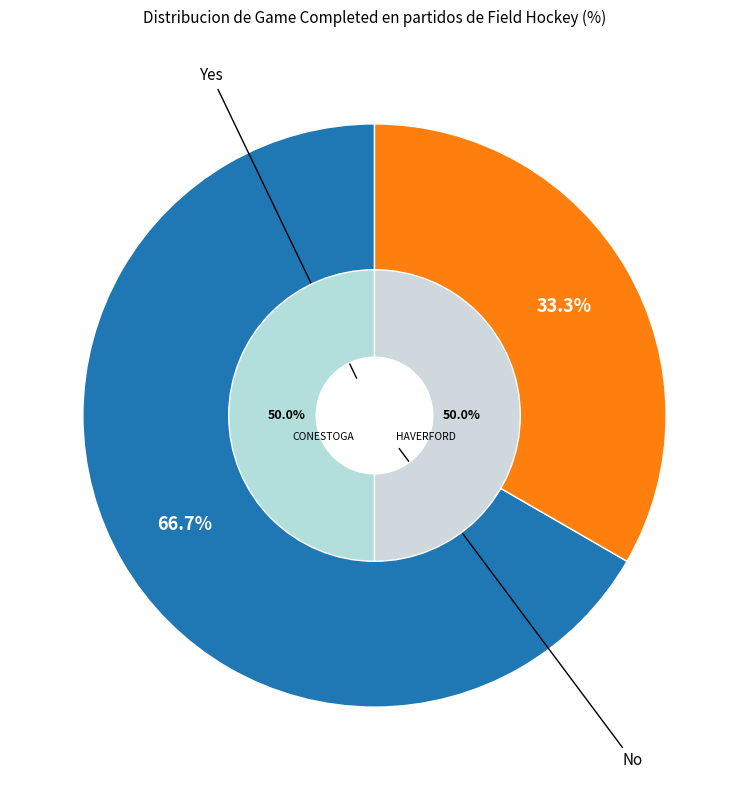

Does any single category account for the majority?

Yes